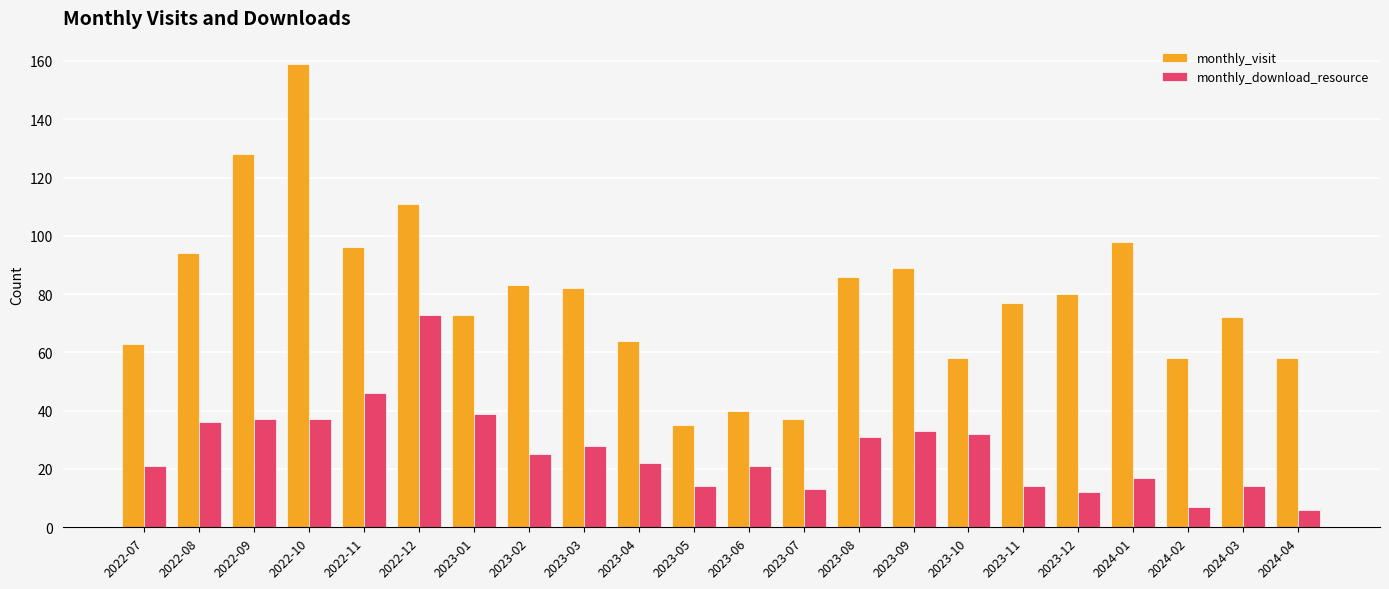

What is the maximum value shown in the chart?

159